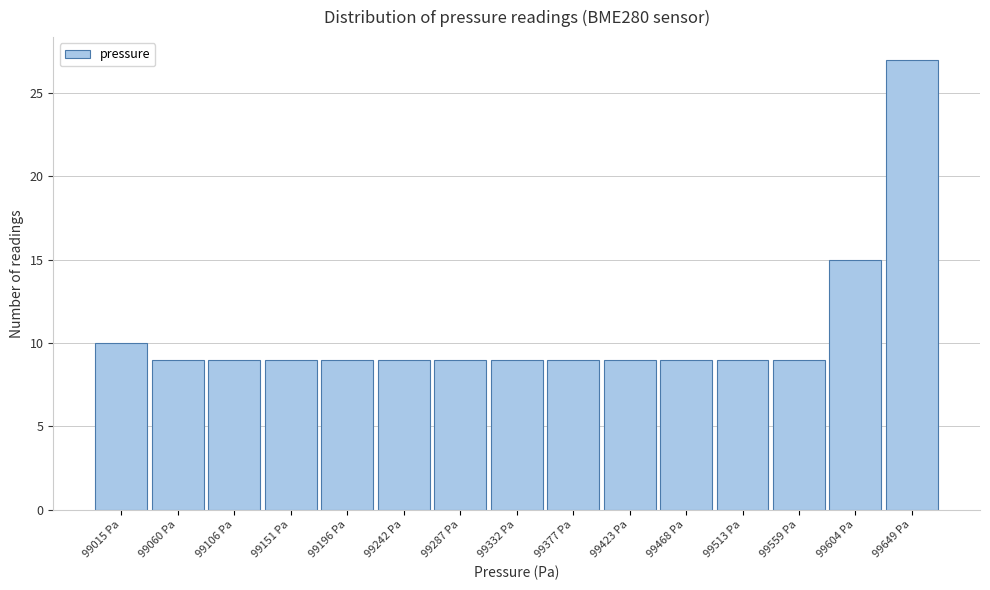

Reading right to left, transcribe all the data shown in this chart.

99649 Pa=27	99604 Pa=15	99559 Pa=9	99513 Pa=9	99468 Pa=9	99423 Pa=9	99377 Pa=9	99332 Pa=9	99287 Pa=9	99242 Pa=9	99196 Pa=9	99151 Pa=9	99106 Pa=9	99060 Pa=9	99015 Pa=10